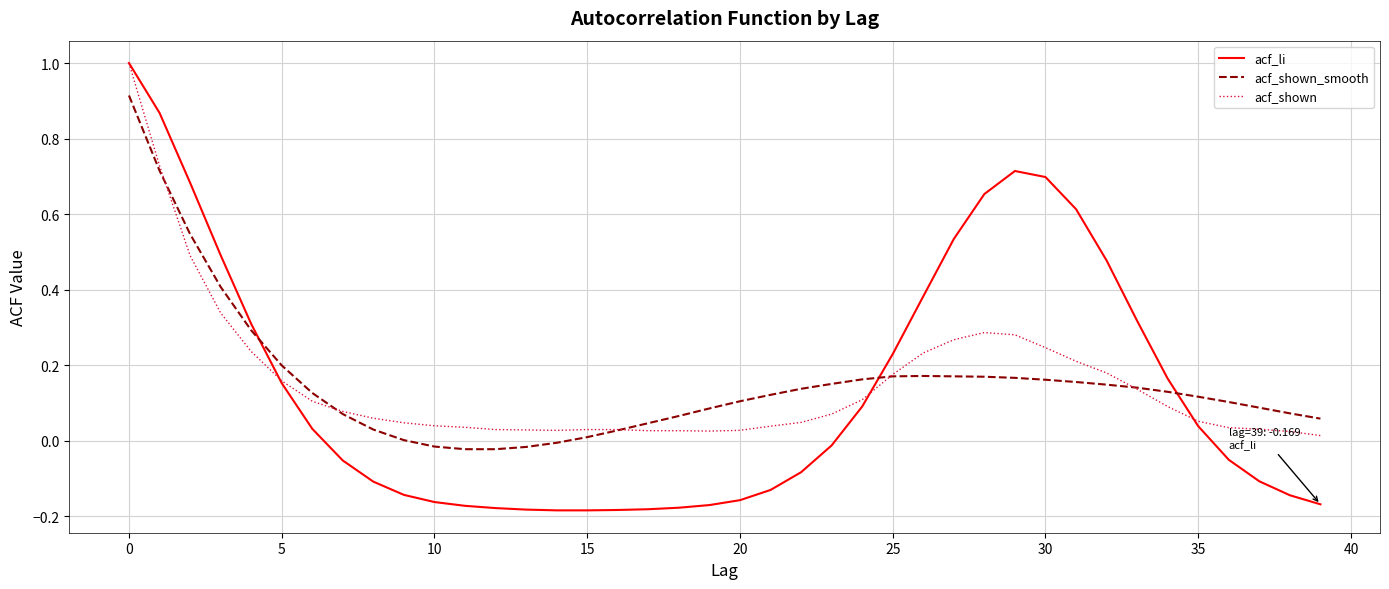

True or false: acf_li and acf_shown cross at least once.

True